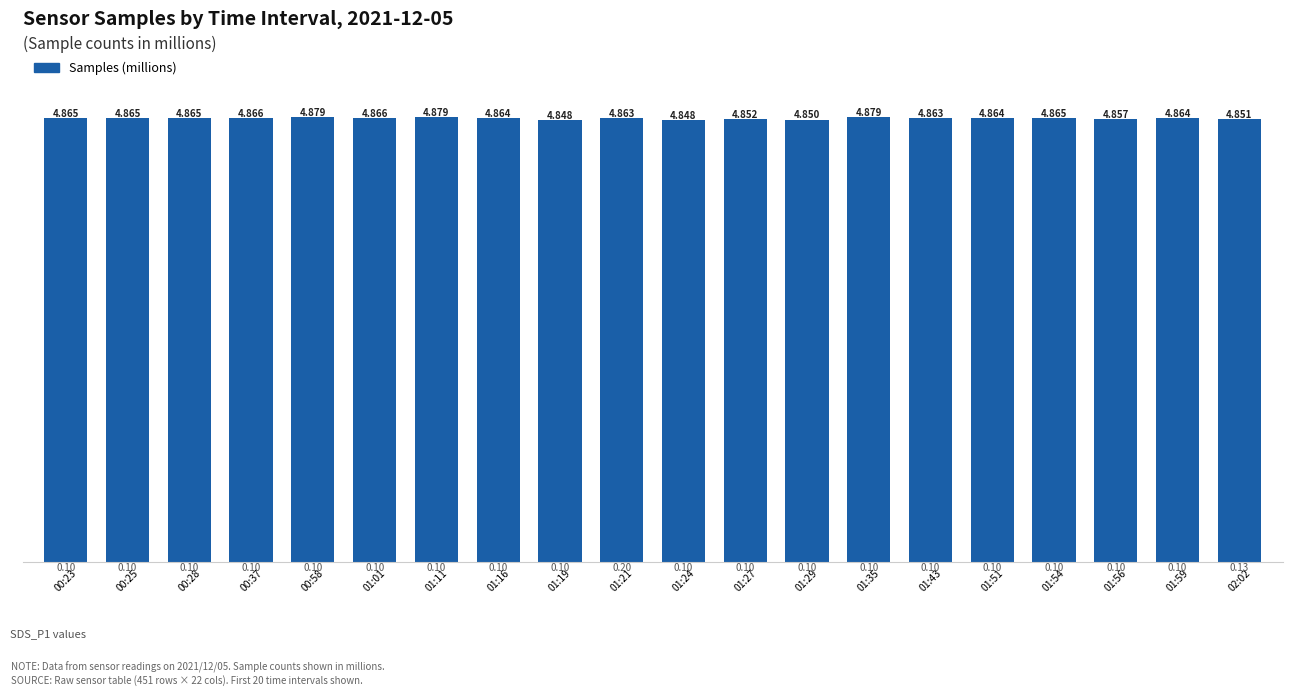

Is it true that the value at 01:59 is 4.9?

True